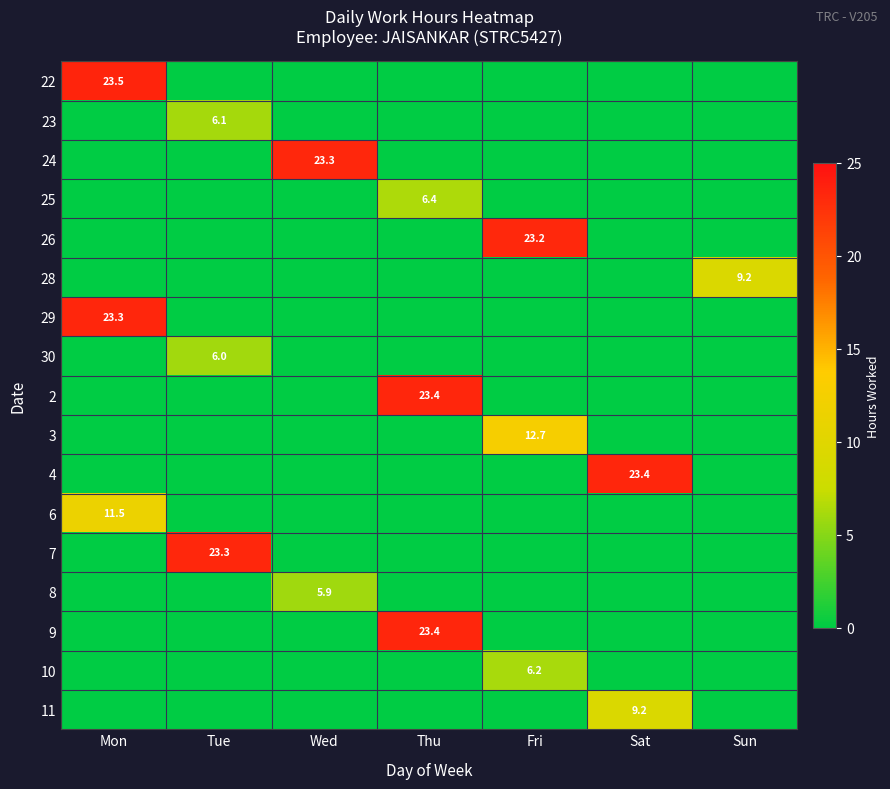

The 23 series shows 0.0 at Wed. True or false?

True